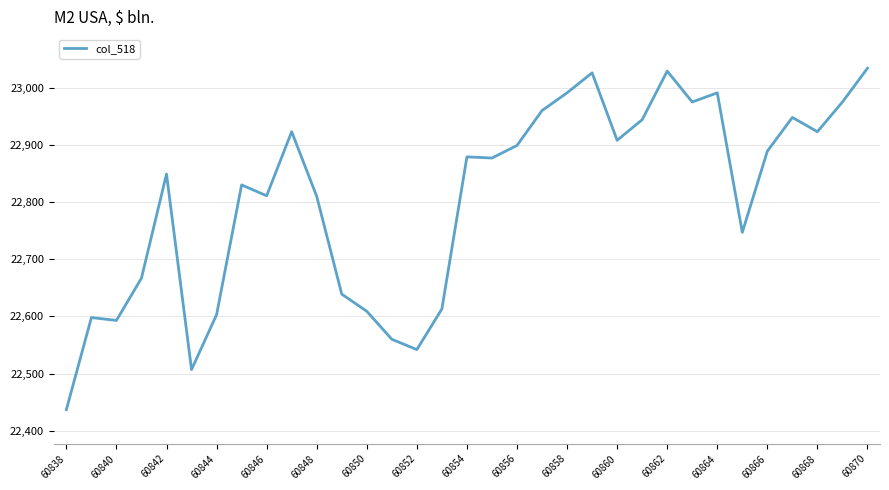

What is the greatest value displayed?

23034